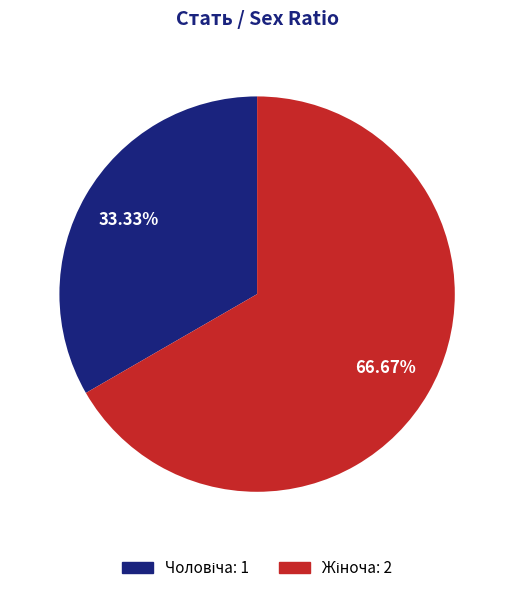

Is there a majority slice in this chart?

Yes